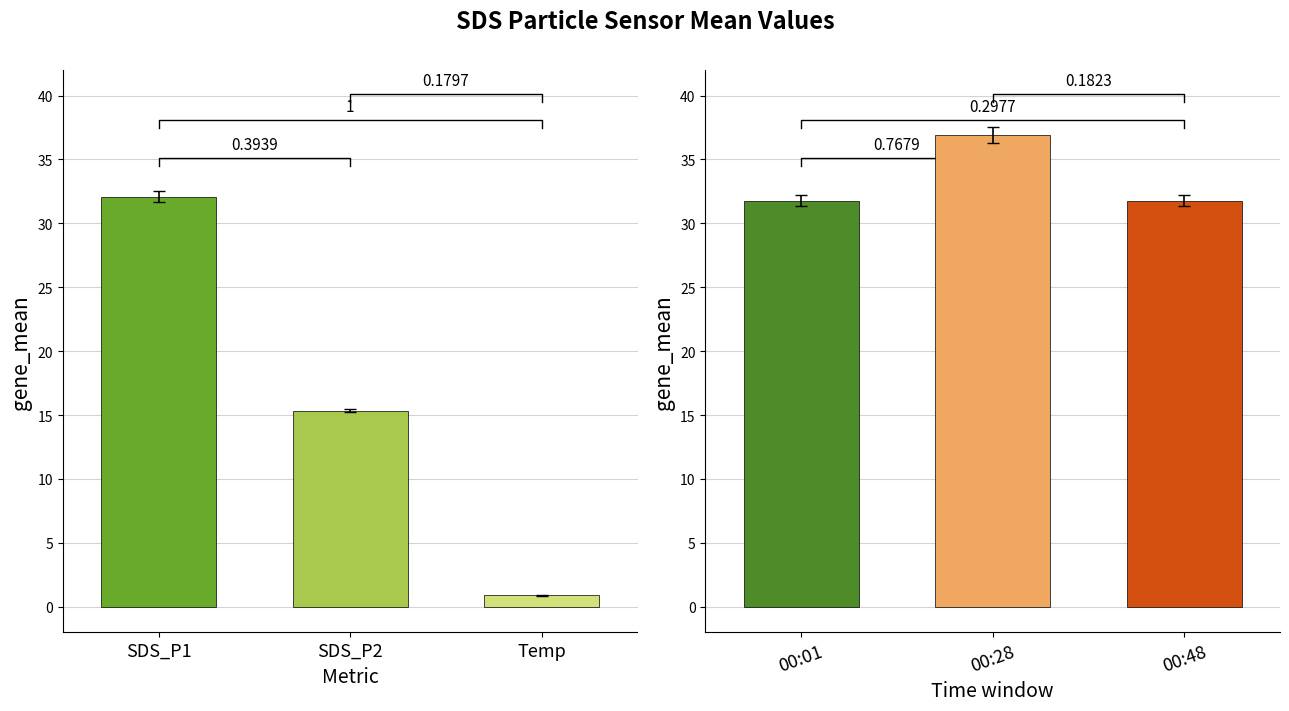

What is the difference between the second highest and minimum values?

14.5